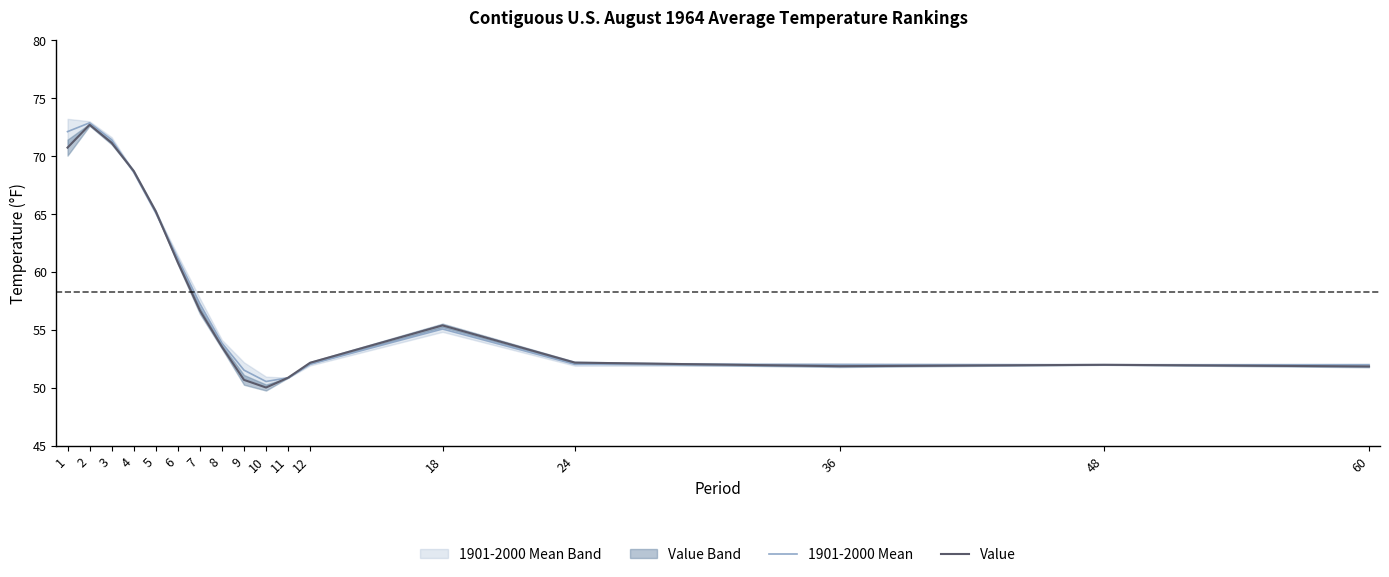

Which category has the lowest value across all series?

10